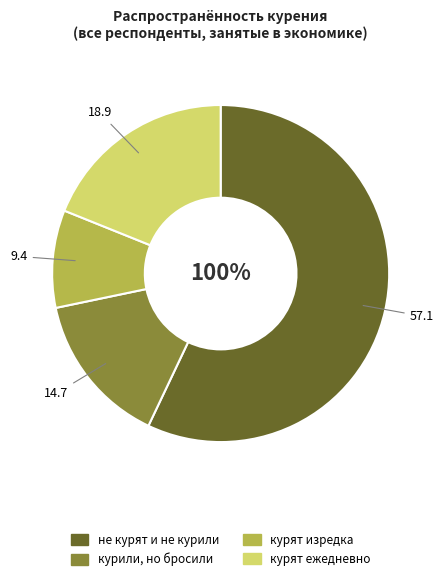

To the nearest percent, what portion does не курят и не курили represent?

57%